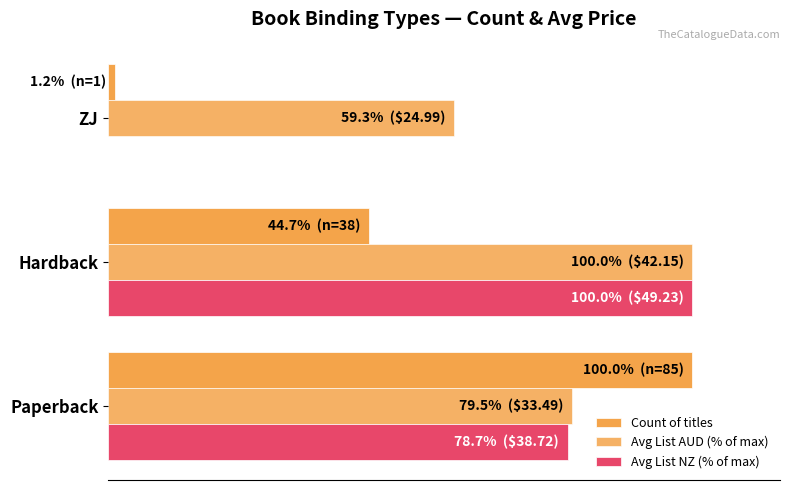

What is the value of the Avg List AUD (% of max) bar at the 3rd from the left?

59.3